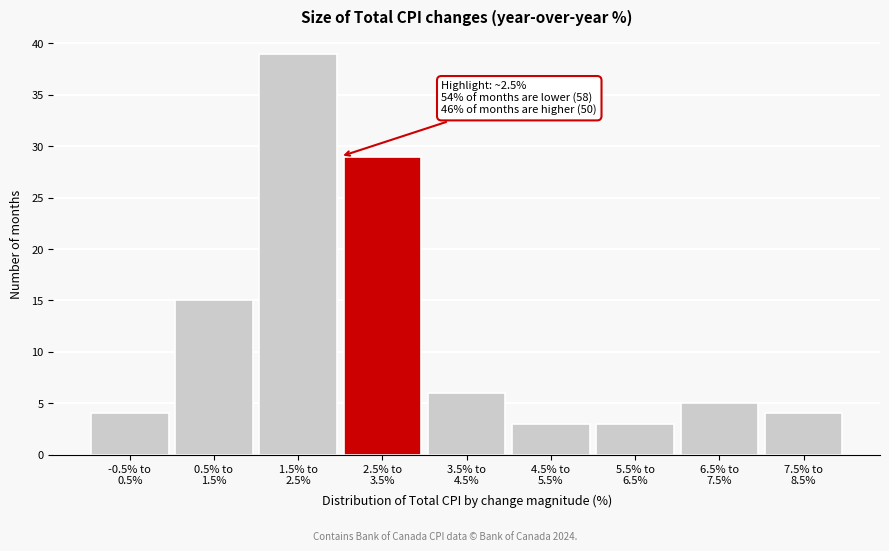

Reading left to right, extract all data points from this chart.

4	15	39	29	6	3	3	5	4